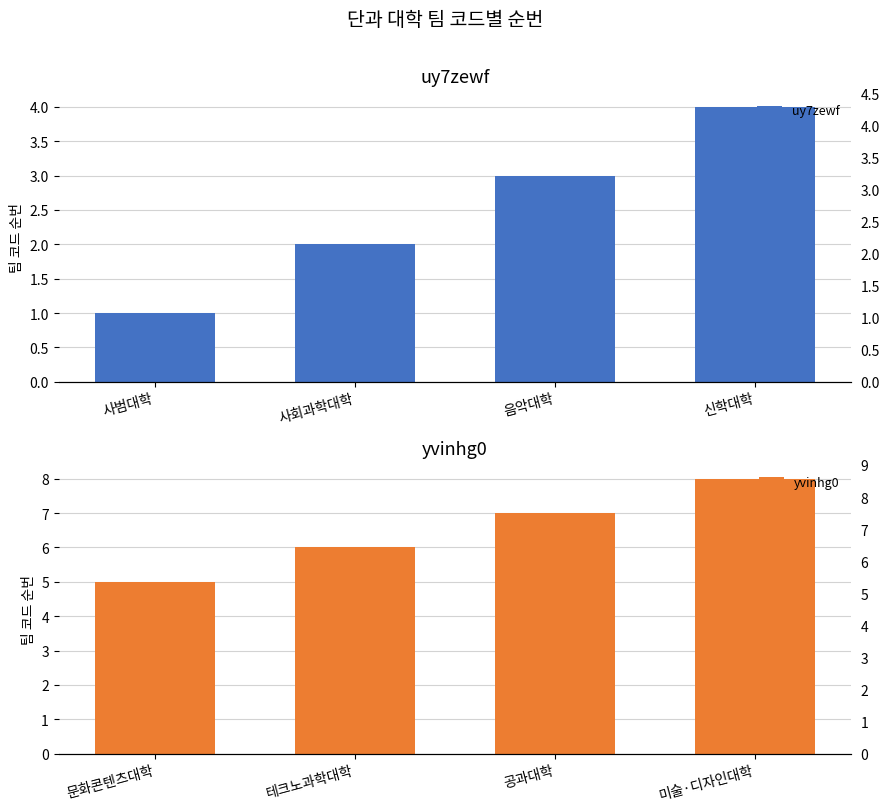

What are all the series names shown in the legend?

uy7zewf, yvinhg0